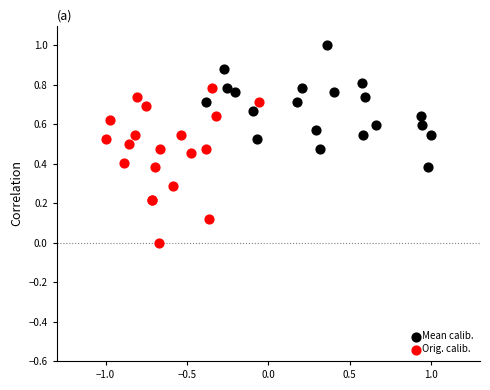

Which series contains the highest Y value?

Mean calib.